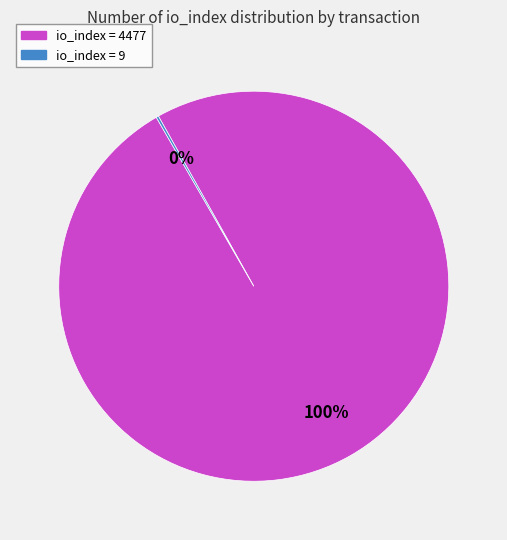

Does any single category account for the majority?

Yes